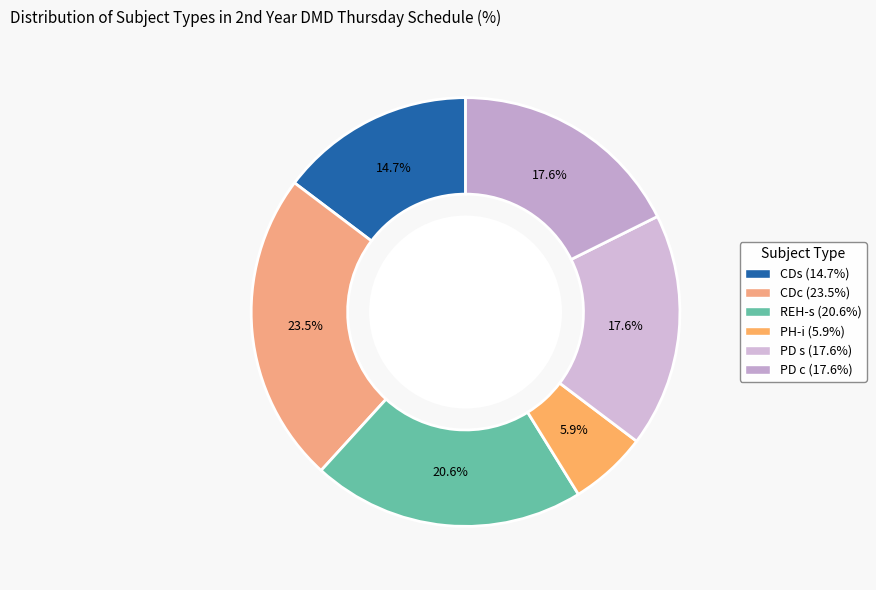

To the nearest percent, what percentage of the pie is REH-s?

21%